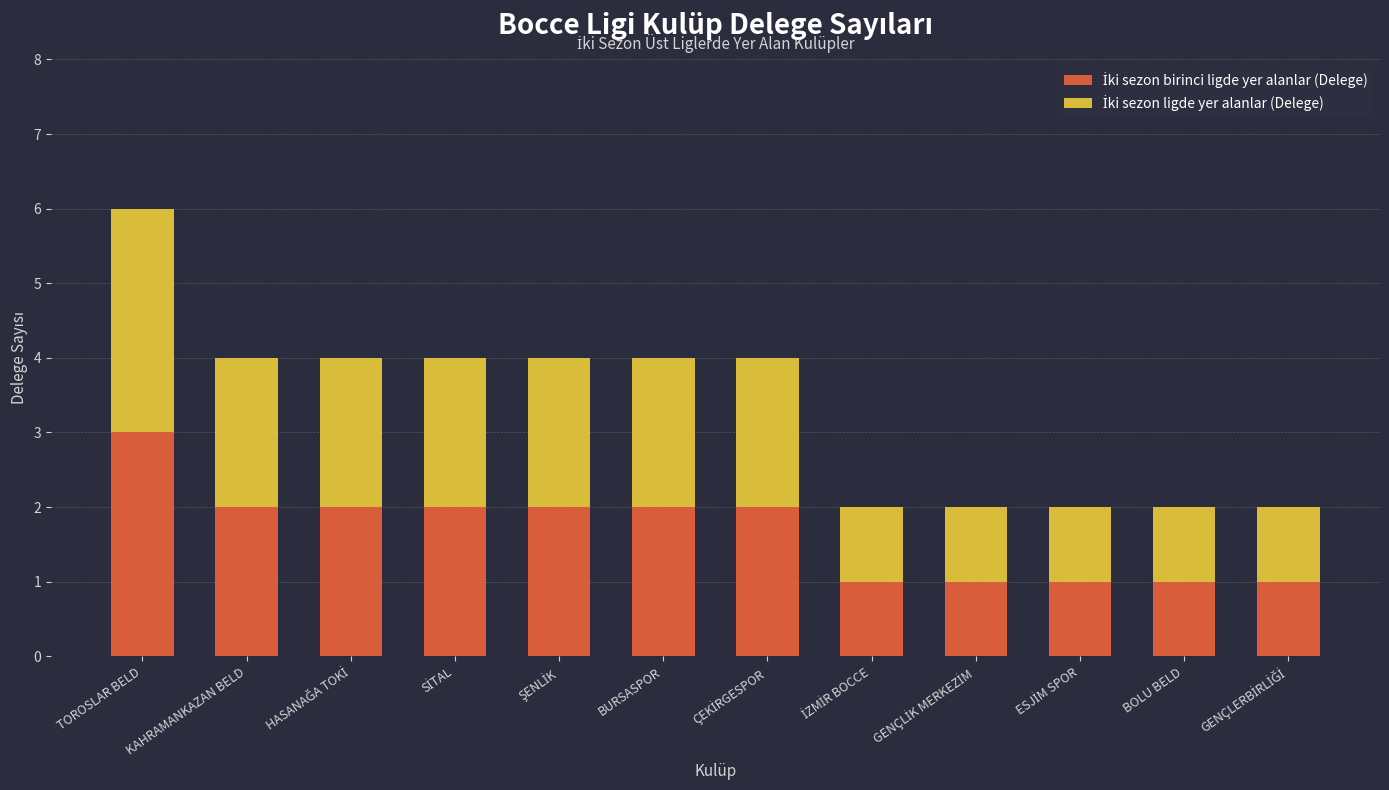

At which category is the sum across all series the highest?

TOROSLAR BELD